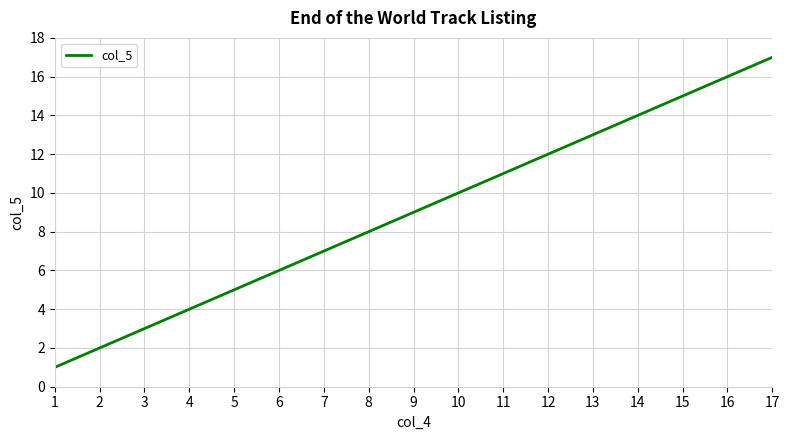

How many lines are shown in the chart?

1